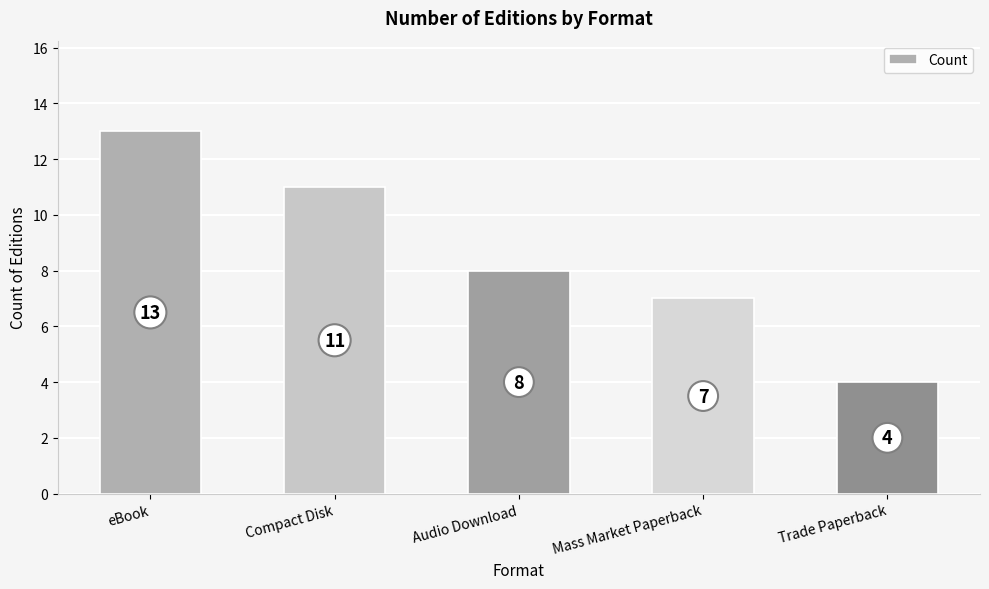

Rank the categories by value from highest to lowest.

eBook, Compact Disk, Audio Download, Mass Market Paperback, Trade Paperback